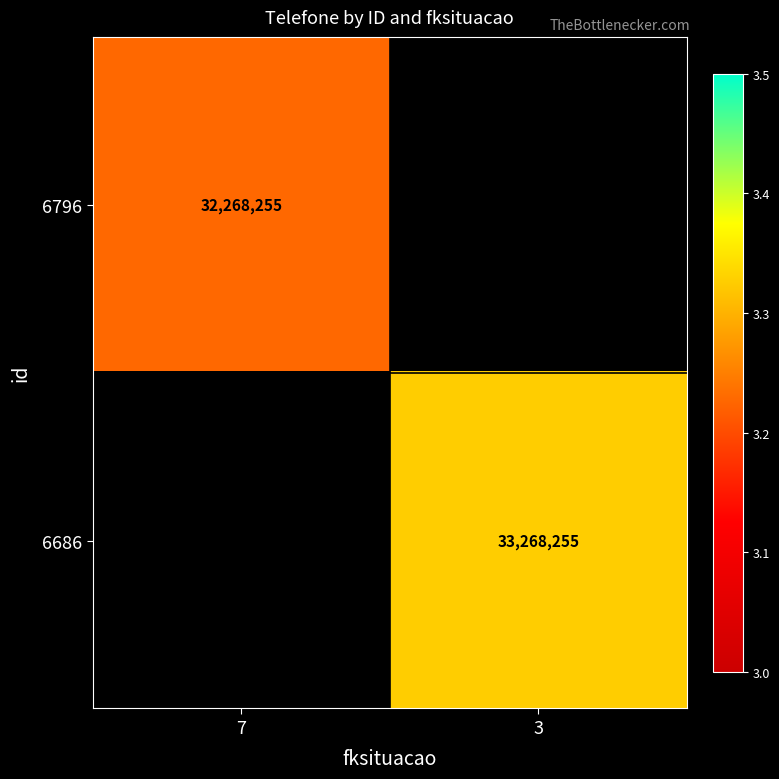

The value of 6686 at 3 is 33268255. True or false?

True